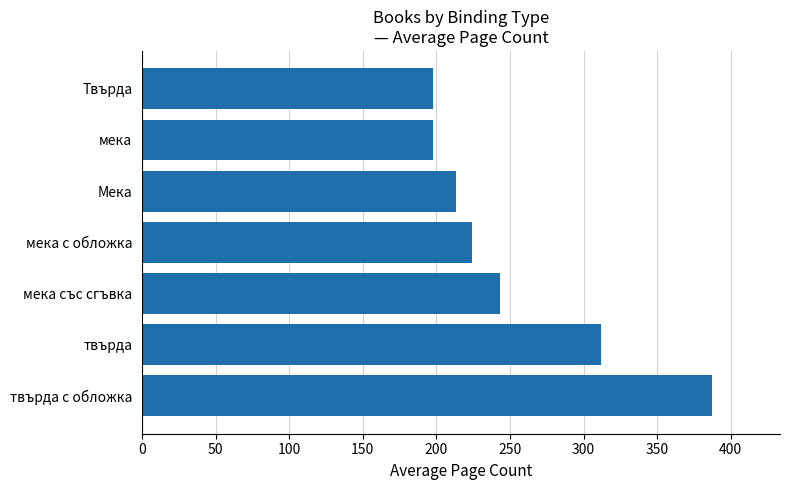

What is the greatest value displayed?

387